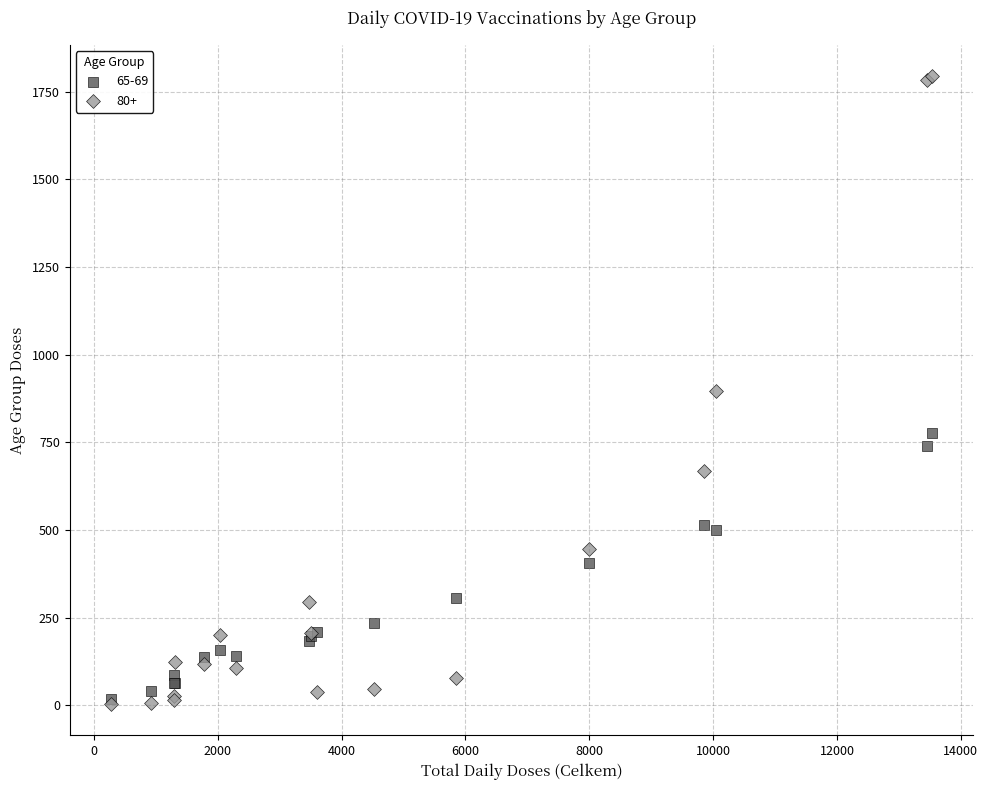

Which series has the largest Y range (max minus min)?

80+